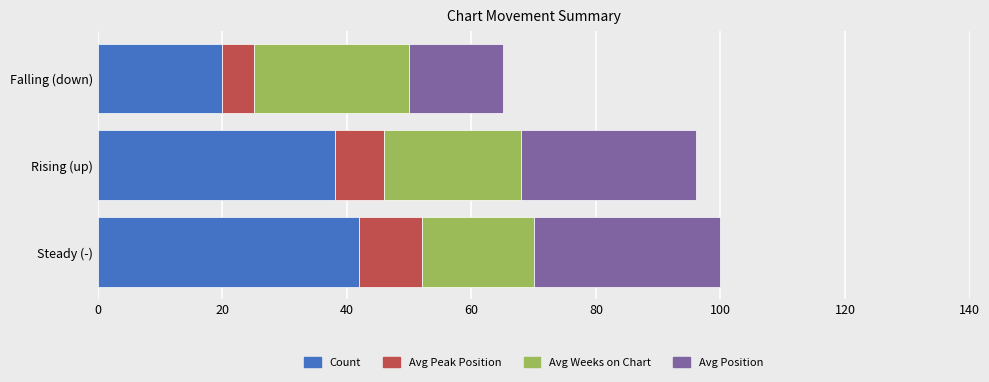

List the labels in order of Count value, largest first.

Steady (-), Rising (up), Falling (down)